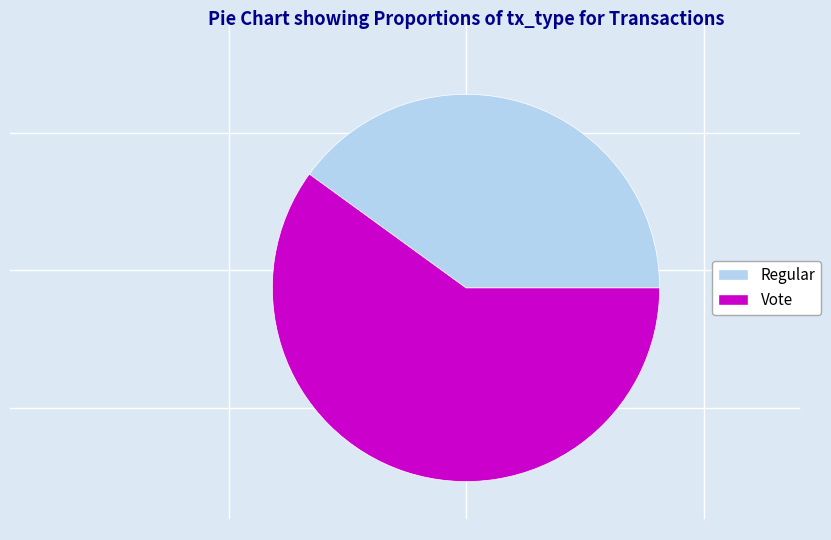

True or false: Vote accounts for 50% of the total.

False